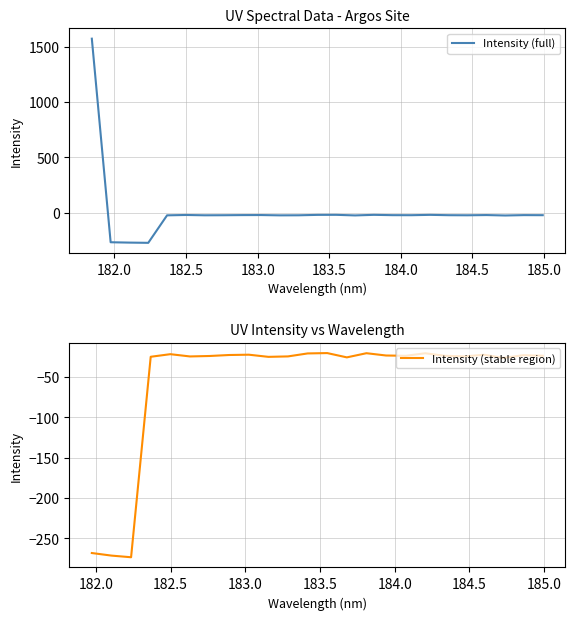

What is the average value?

10.8